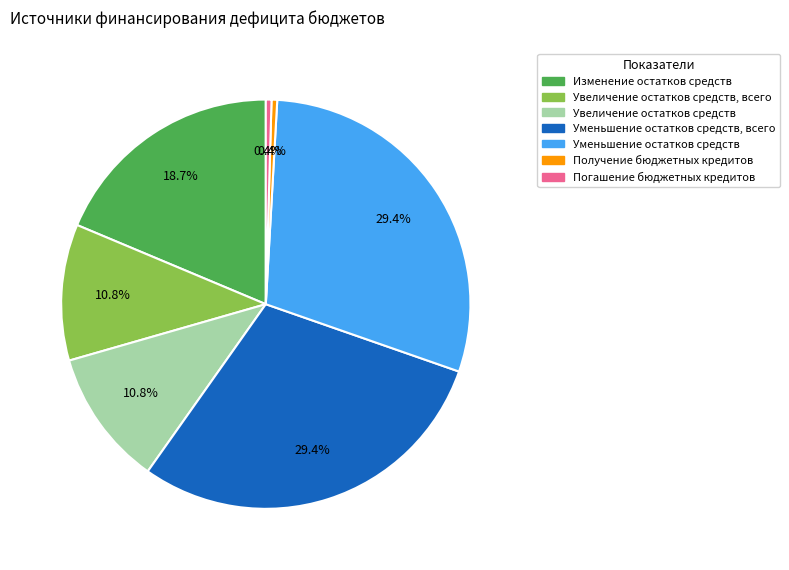

Is the sum of Увеличение остатков средств, всего and Получение бюджетных кредитов greater than half?

No